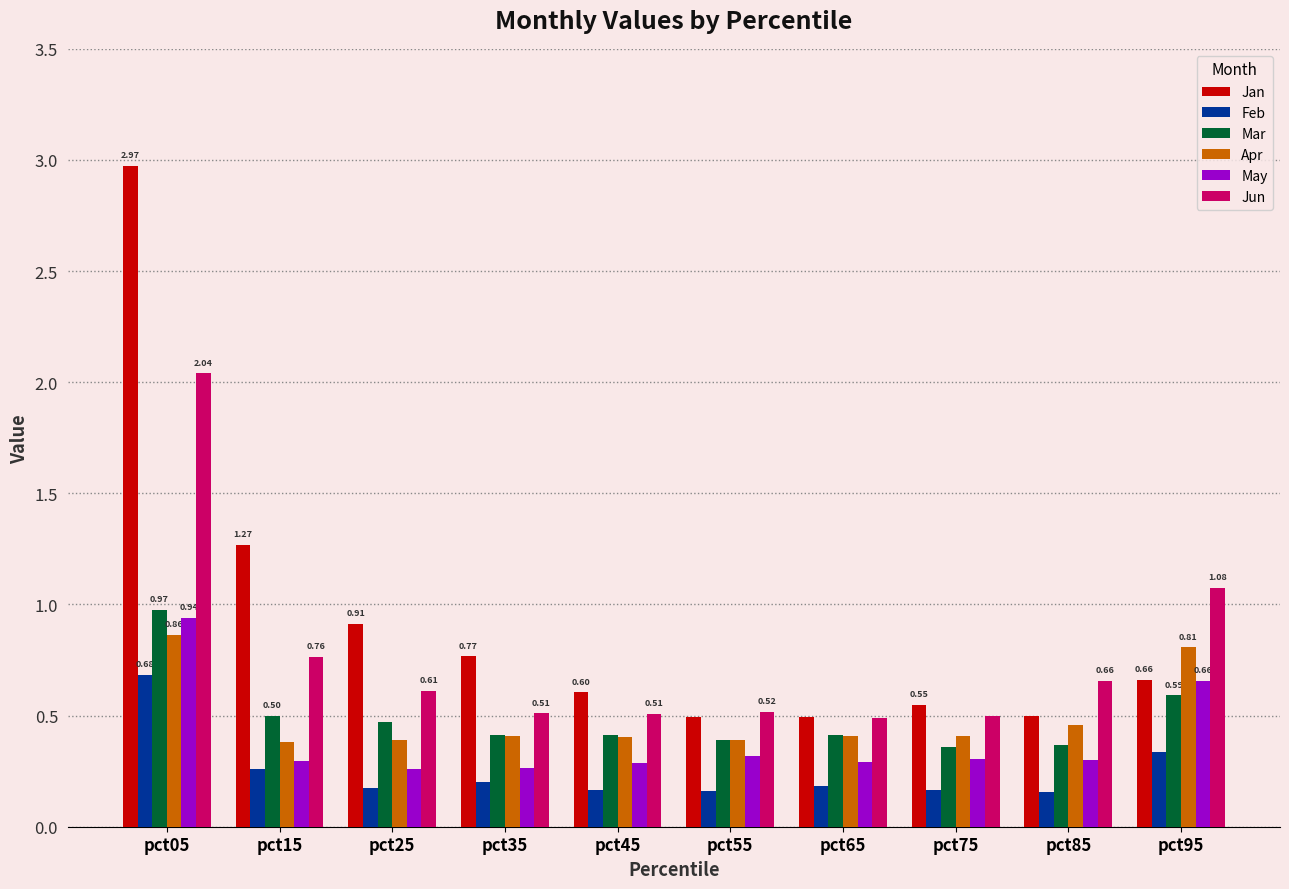

At which category is the sum across all series the highest?

pct05